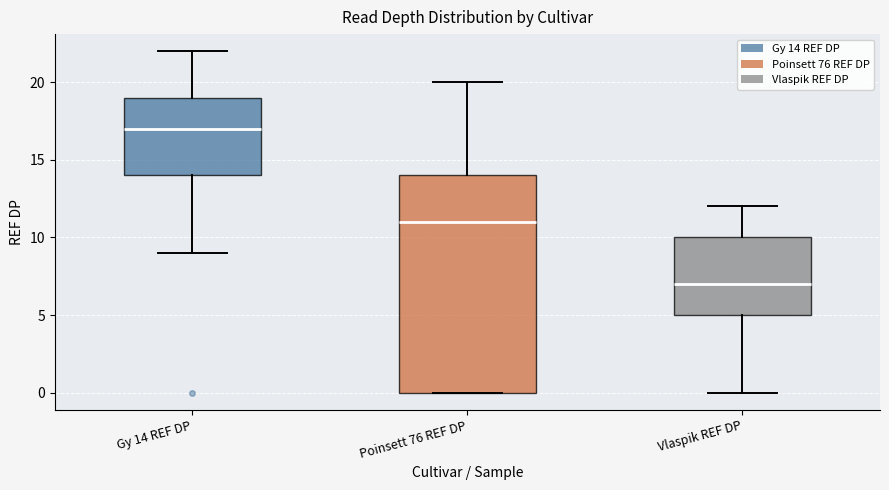

Reading left to right, read every box against the y-axis: the position of its median line, the range the box covers, and the ends of its whiskers. The values are not printed on the chart, so give them approximately, as read against the axis.

Gy 14 REF DP: median 17, box 14 to 19, whiskers 9 to 22
Poinsett 76 REF DP: median 11, box 0 to 14, whiskers 0 to 20
Vlaspik REF DP: median 7, box 5 to 10, whiskers 0 to 12